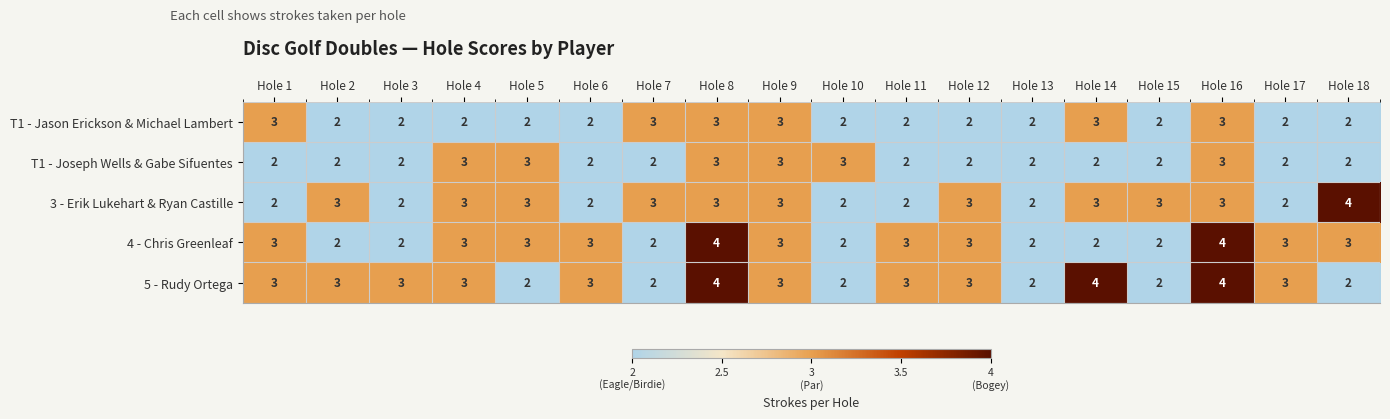

Is it true that 5 - Rudy Ortega equals 3 at Hole 2?

True